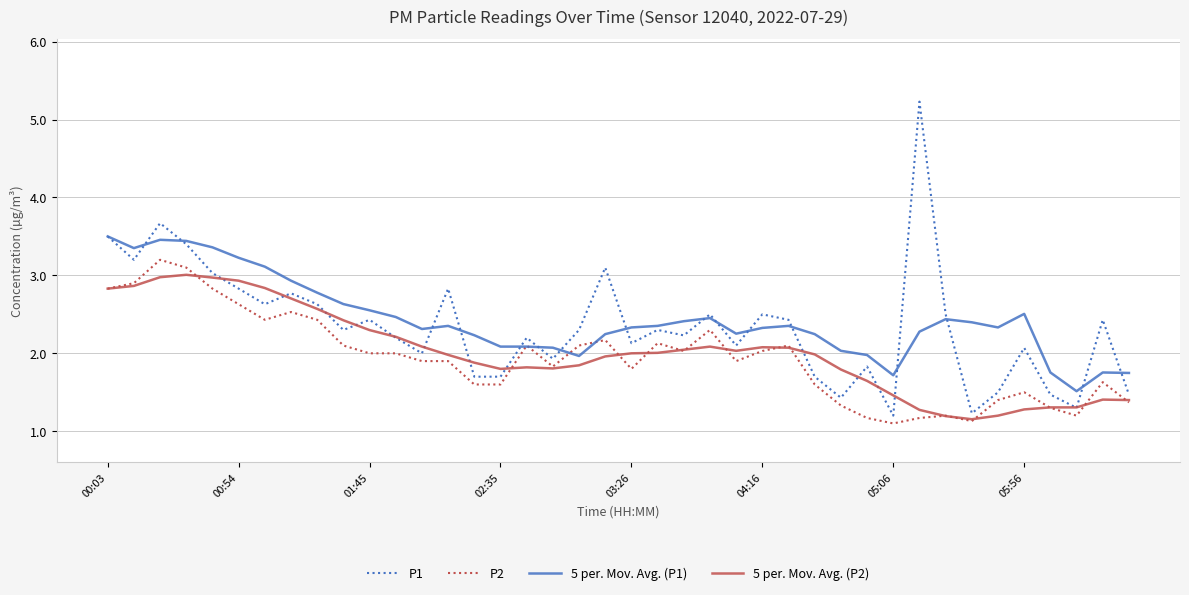

True or false: P2 and 5 per. Mov. Avg. (P2) cross at least once.

True